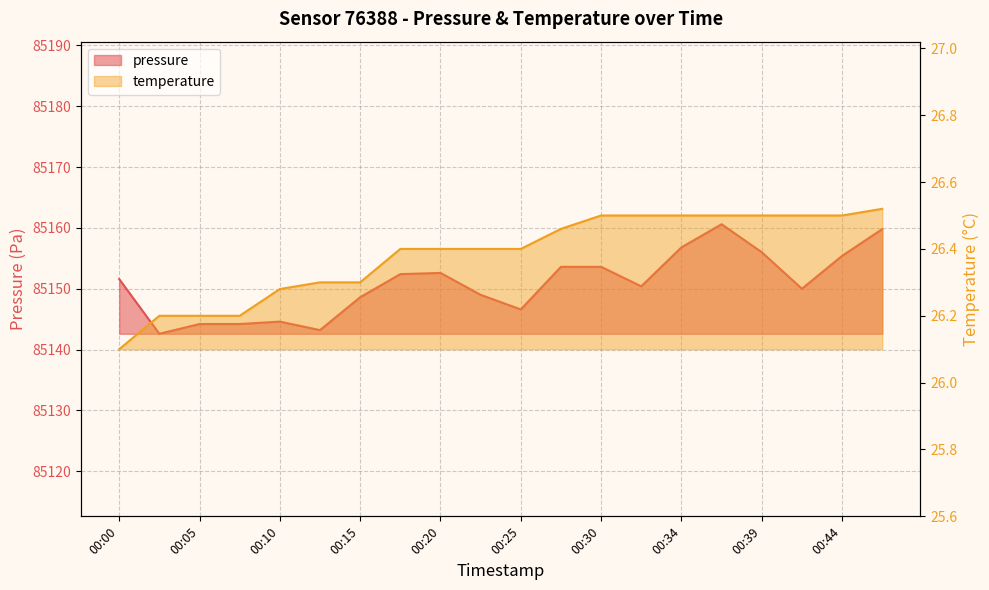

Is it true that temperature equals 26.4 at 00:25?

True